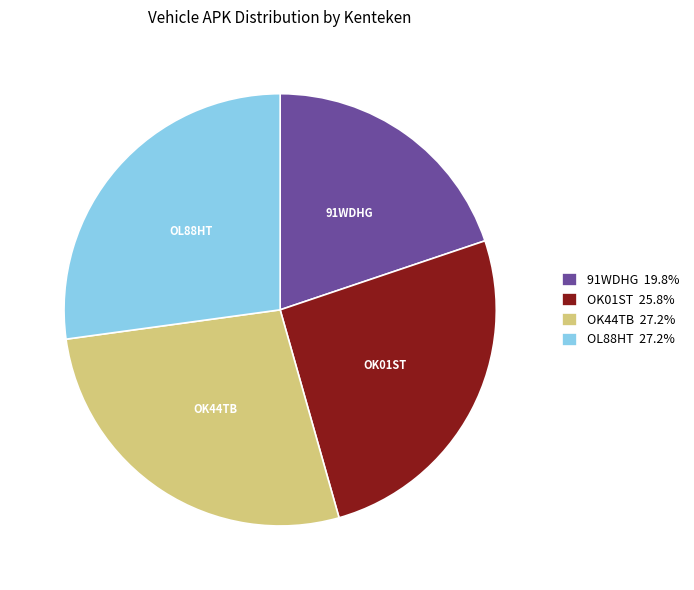

Is it true that OK01ST is 40% of the pie?

False